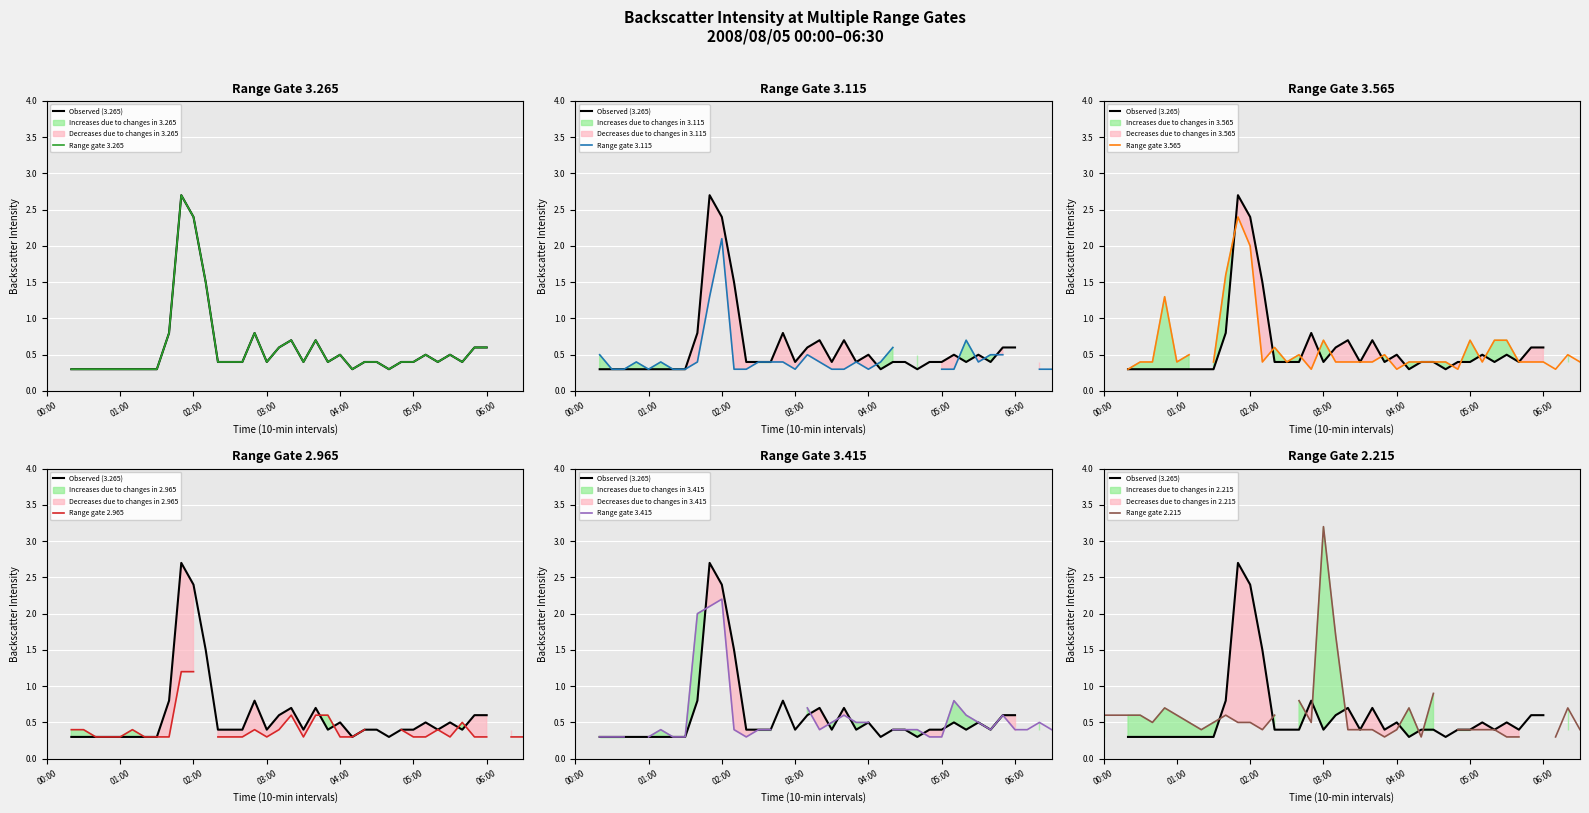

At 2008/08/05 00:50, list the series in order from largest to smallest.

3.565, 2.215, 3.115, 3.265, 2.965, 3.415